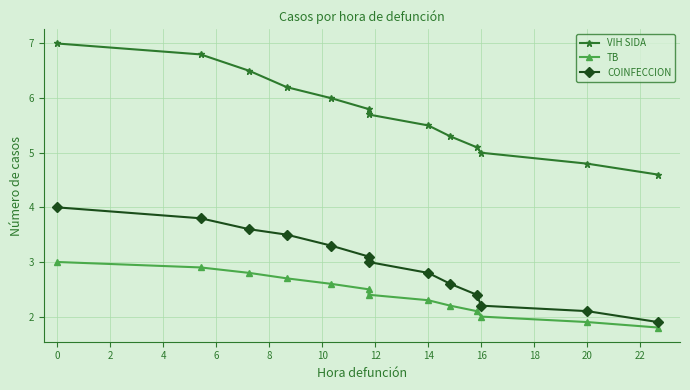

True or false: COINFECCION and VIH SIDA cross at least once.

False